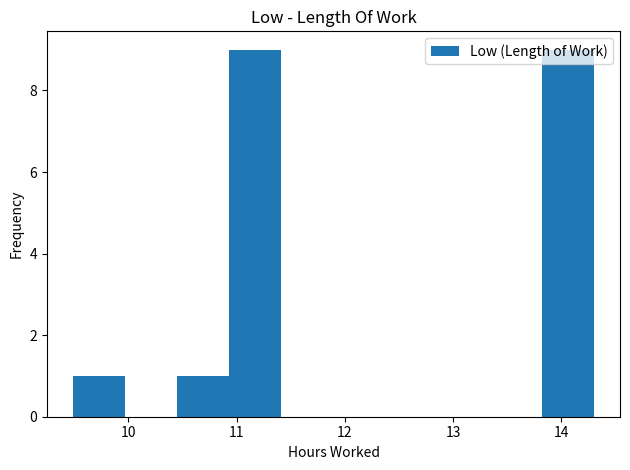

How tall is the bar that spans 10.9 to 11.4 on the x-axis? Neither the bar edges nor the heights are printed on the chart, so give them approximately, as read against the axes.

9